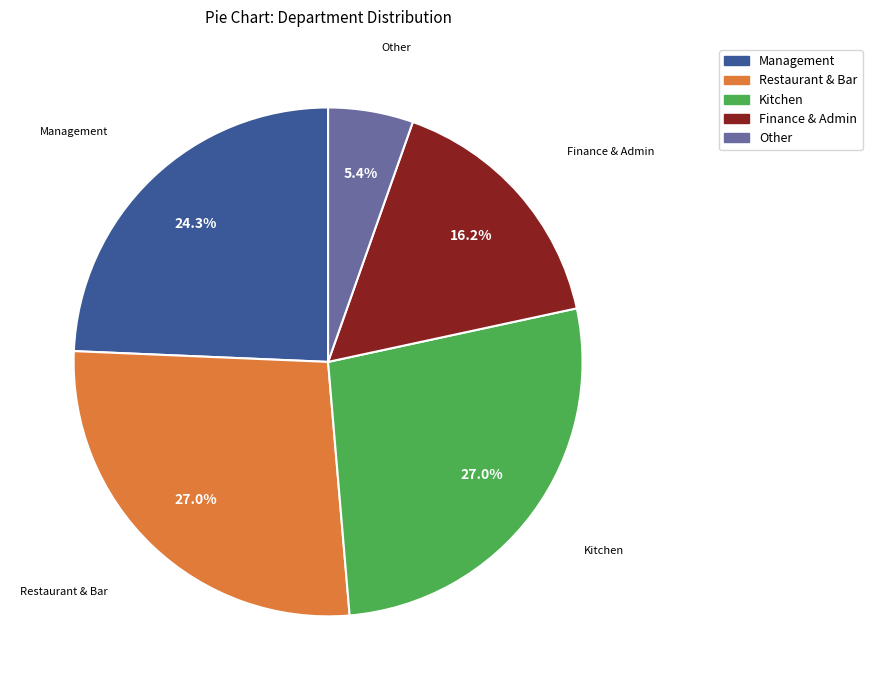

Is there any slice that represents more than half of the pie?

No